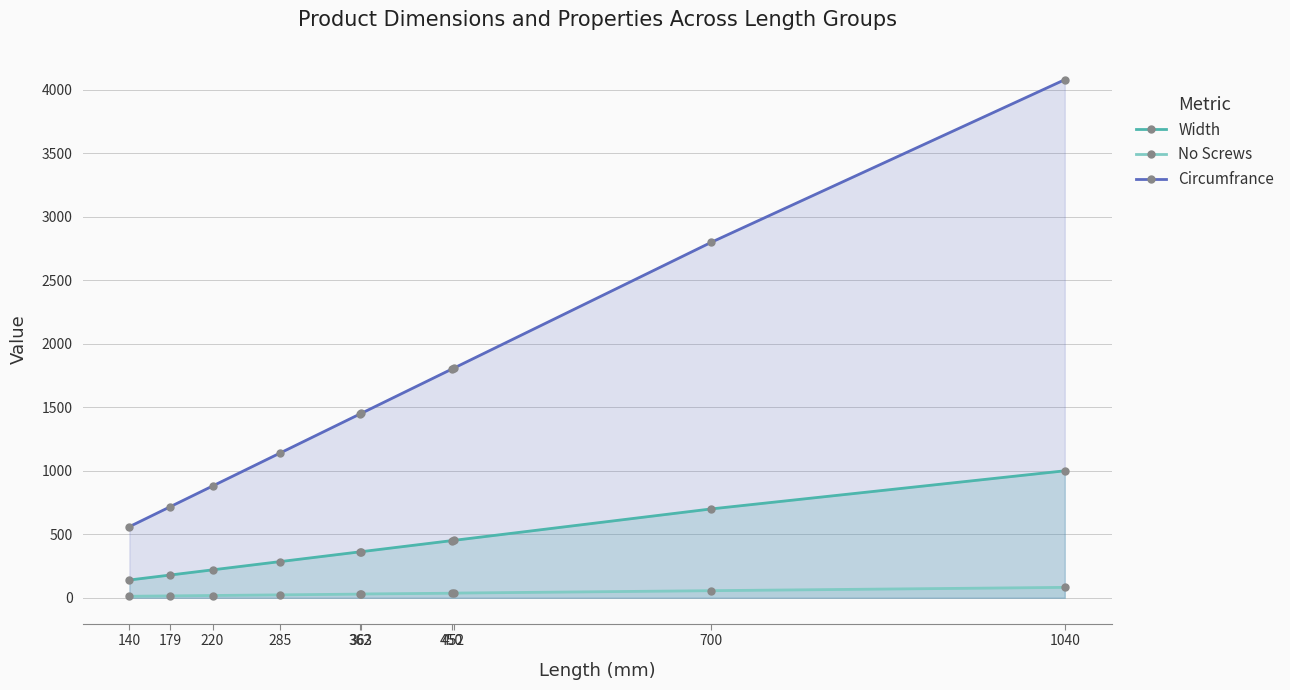

What is the average value of the Width series?

415